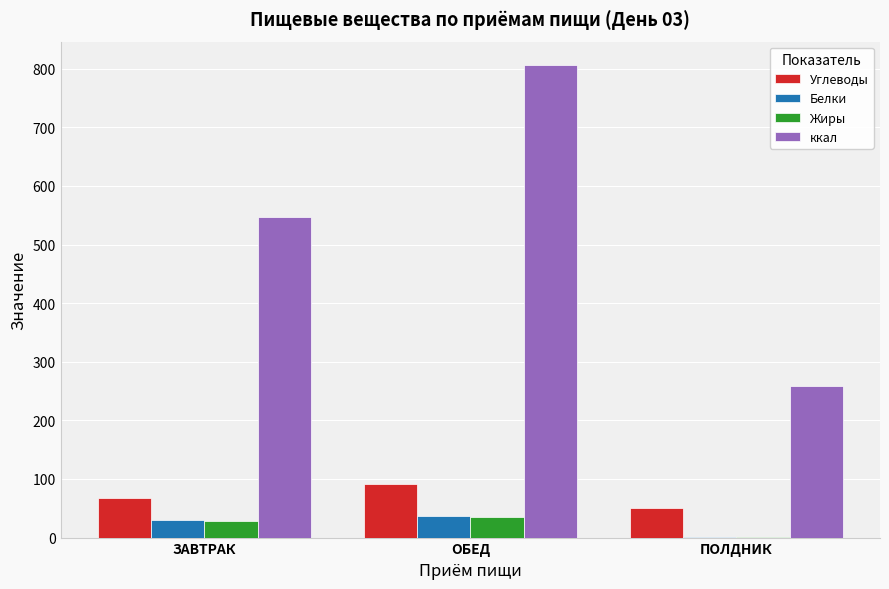

At which label does ккал reach its peak?

ОБЕД